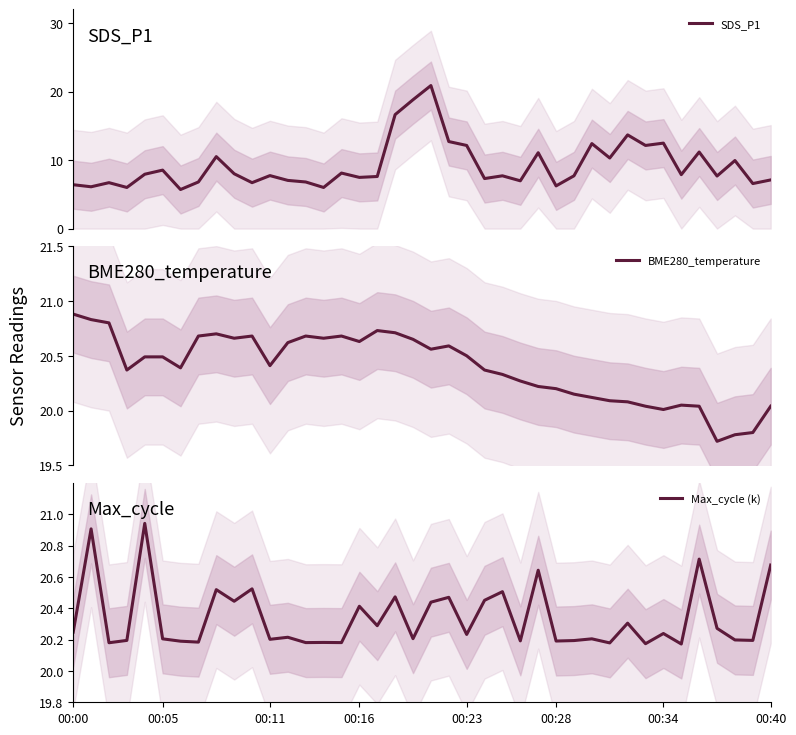

Is this an area chart (filled region under the line)?

No